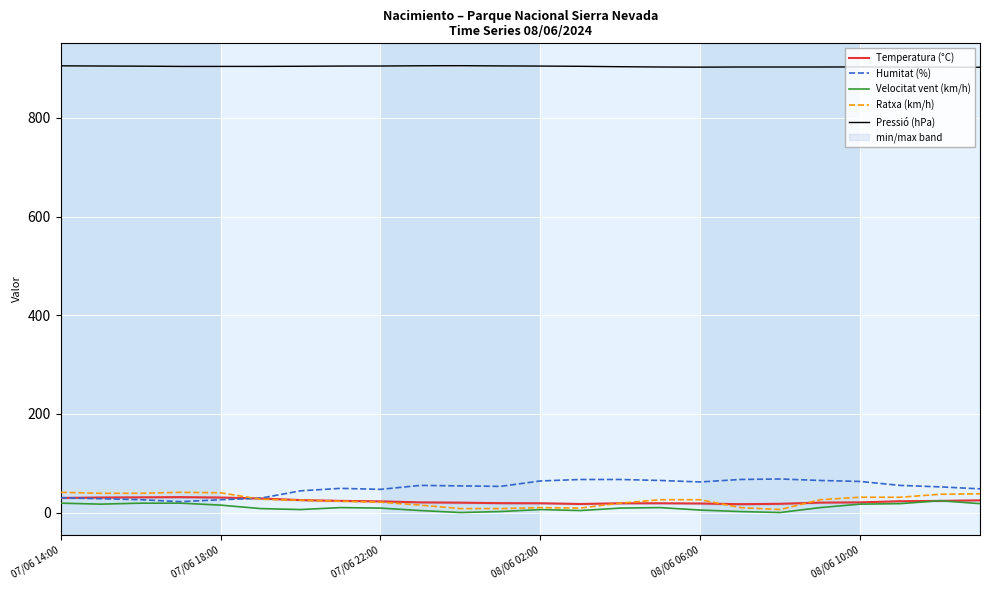

True or false: Velocitat vent (km/h) and Pressió (hPa) intersect in this chart.

False